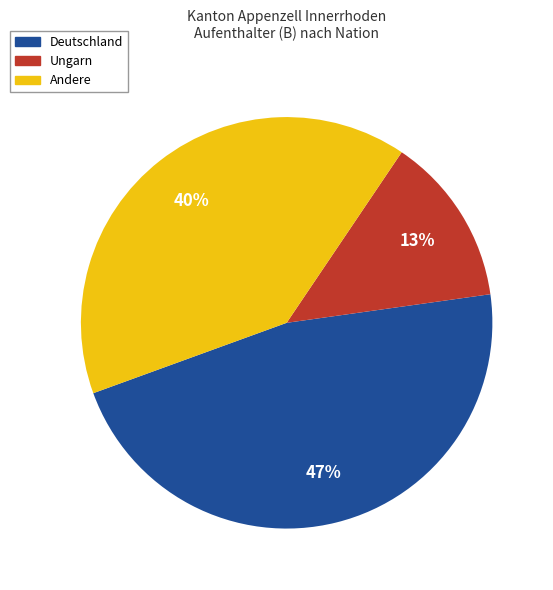

Is there any slice that represents more than half of the pie?

No